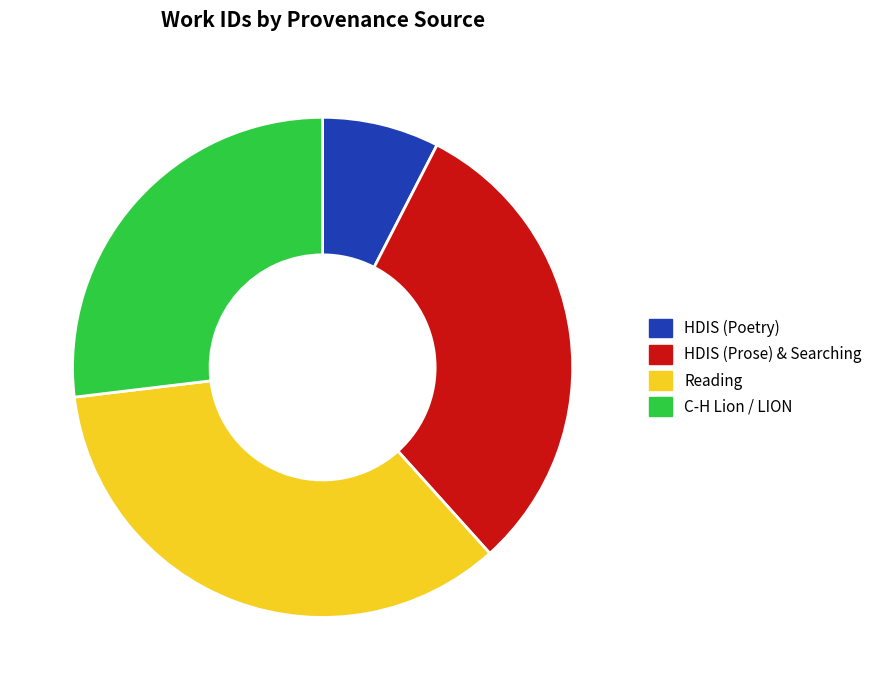

Does any single category account for the majority?

No